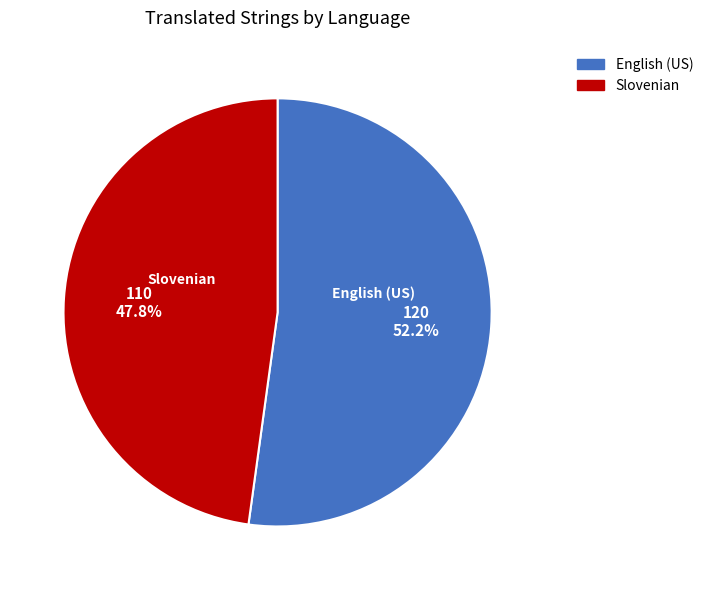

How many slices are in this pie chart?

2